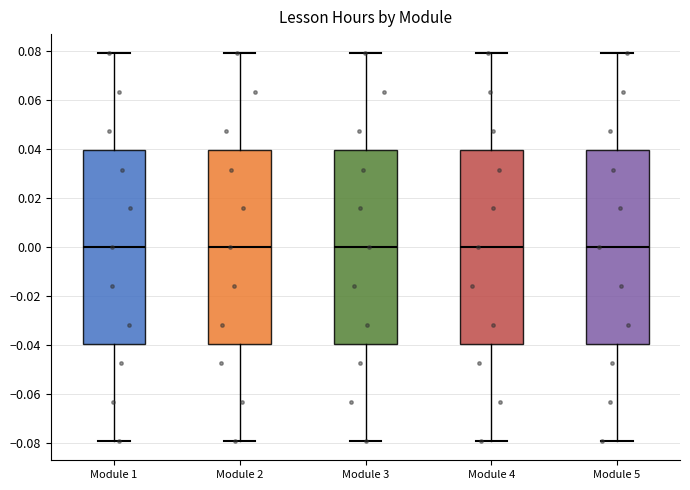

Reading left to right, read every box against the y-axis: the position of its median line, the range the box covers, and the ends of its whiskers. The values are not printed on the chart, so give them approximately, as read against the axis.

Module 1: median 0.00, box -0.04 to 0.04, whiskers -0.08 to 0.08
Module 2: median 0.00, box -0.04 to 0.04, whiskers -0.08 to 0.08
Module 3: median 0.00, box -0.04 to 0.04, whiskers -0.08 to 0.08
Module 4: median 0.00, box -0.04 to 0.04, whiskers -0.08 to 0.08
Module 5: median 0.00, box -0.04 to 0.04, whiskers -0.08 to 0.08